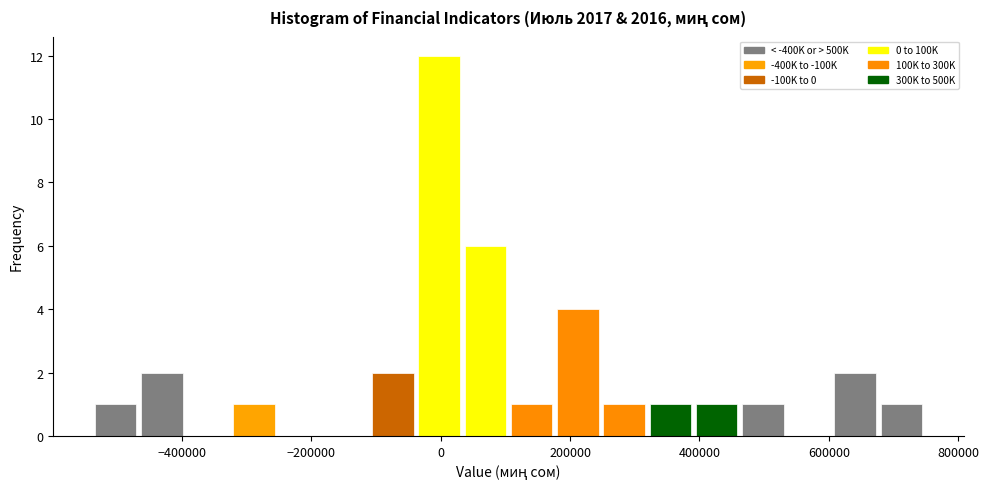

Read against the x-axis, roughly where is the centre of the tallest bar?

0